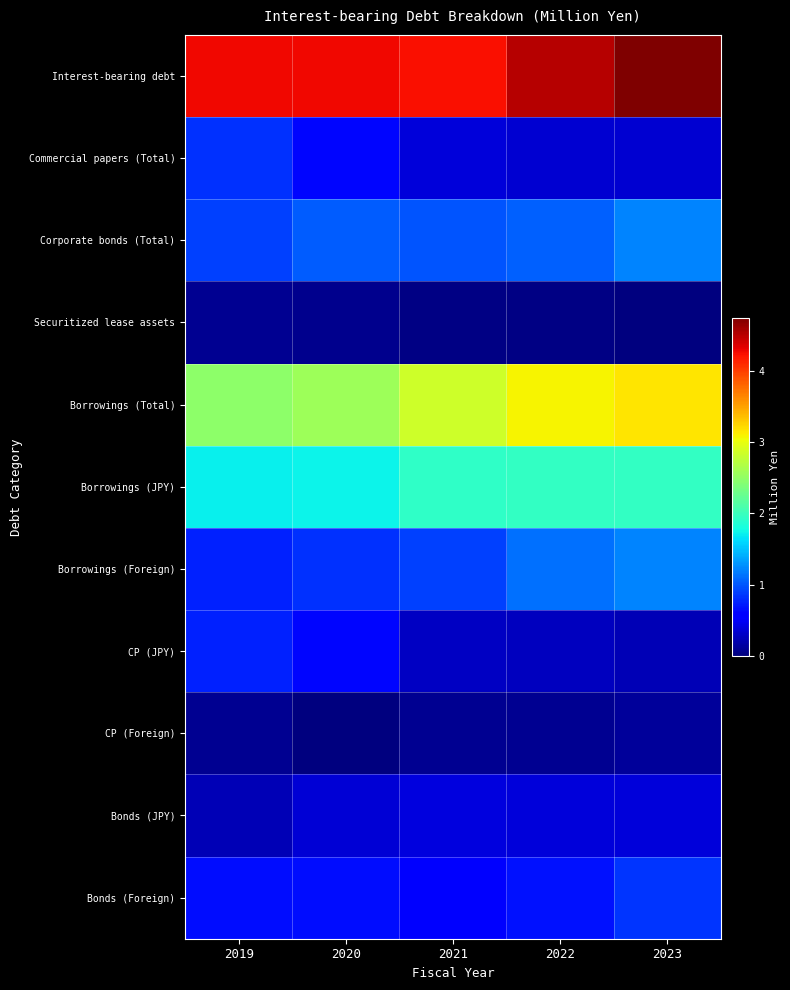

Between 2023 and 2022, which is larger?

2023